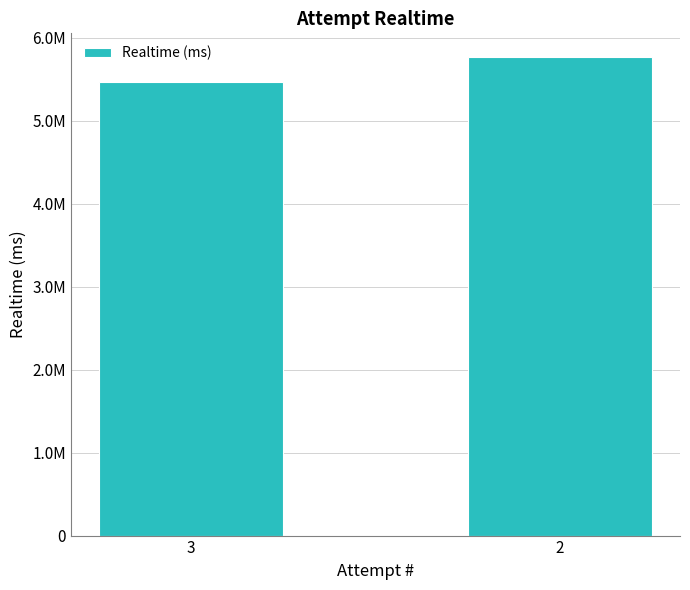

Rank the categories by value from highest to lowest.

2, 3